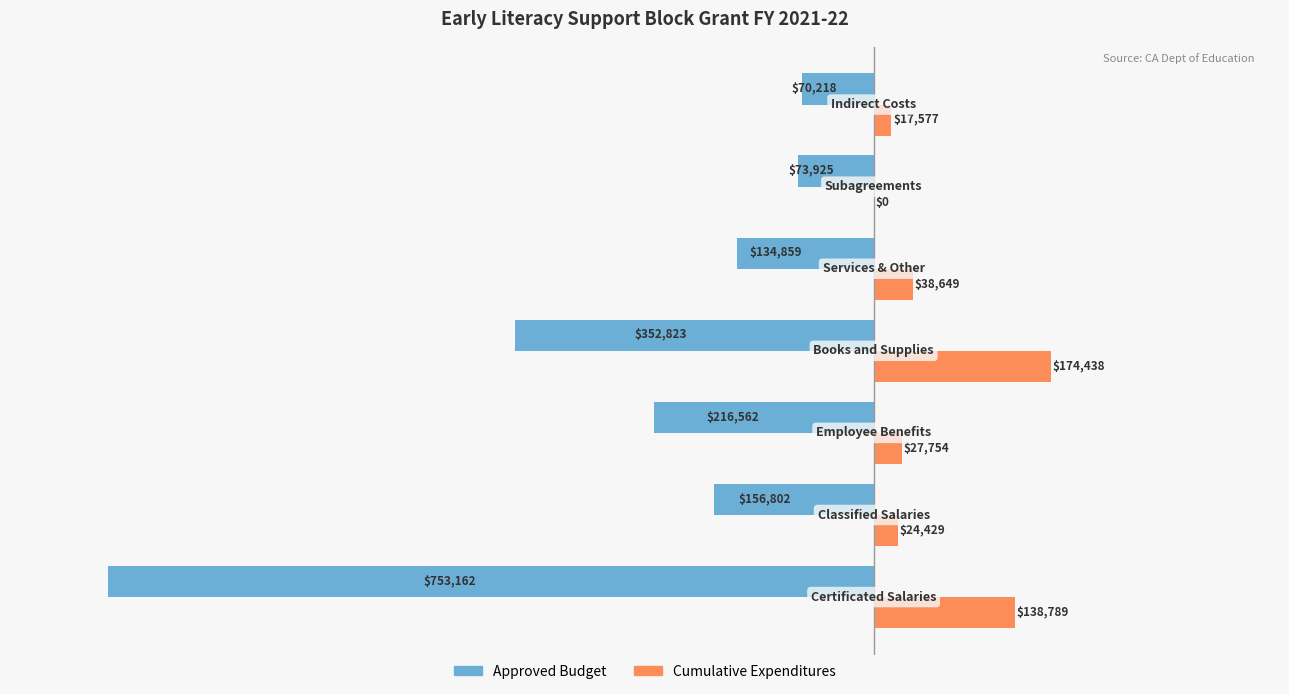

What is the maximum value shown in the chart?

174438.2